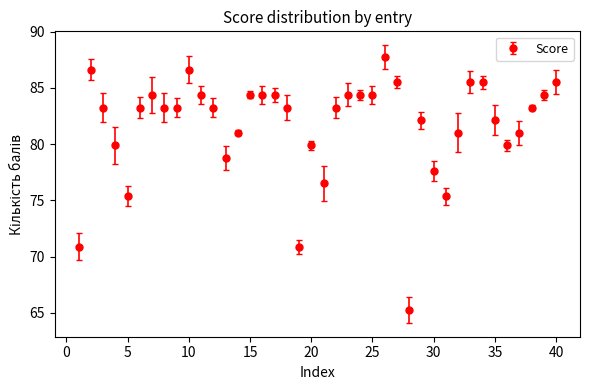

True or false: there are more than 1 points higher than both neighbors.

True